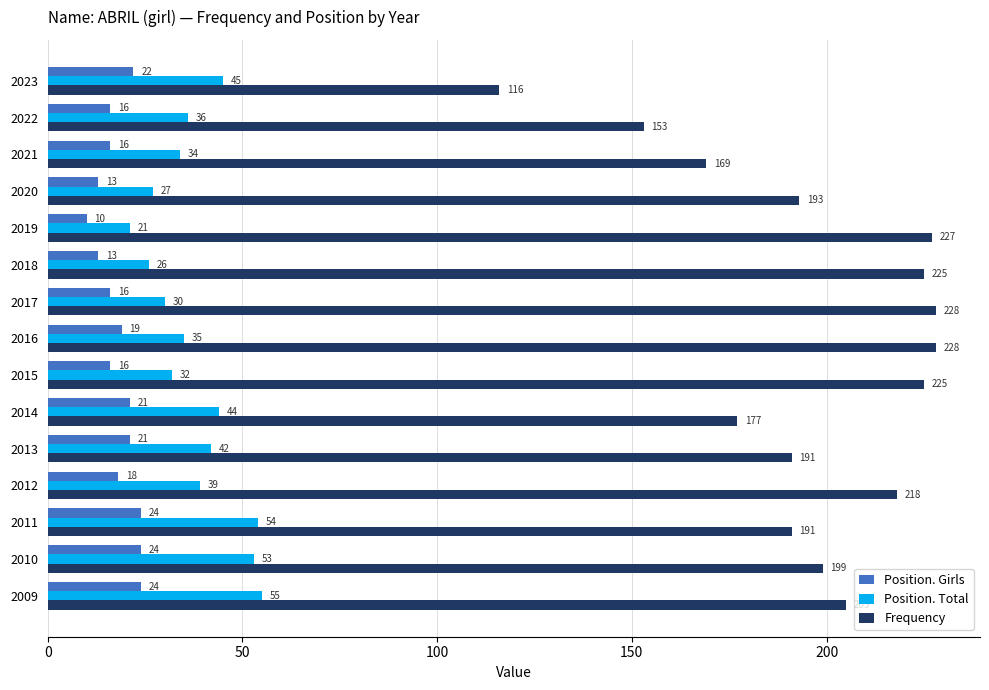

Which category has the highest value in the Position. Total series?

2009